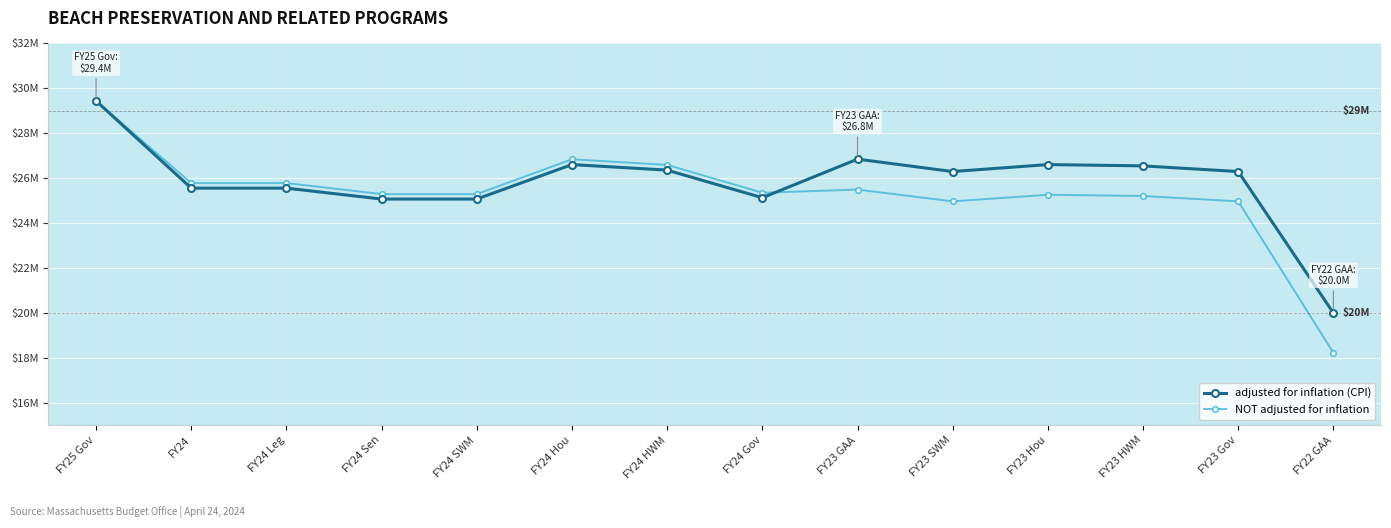

What is the minimum value for adjusted for inflation (CPI)?

19991371